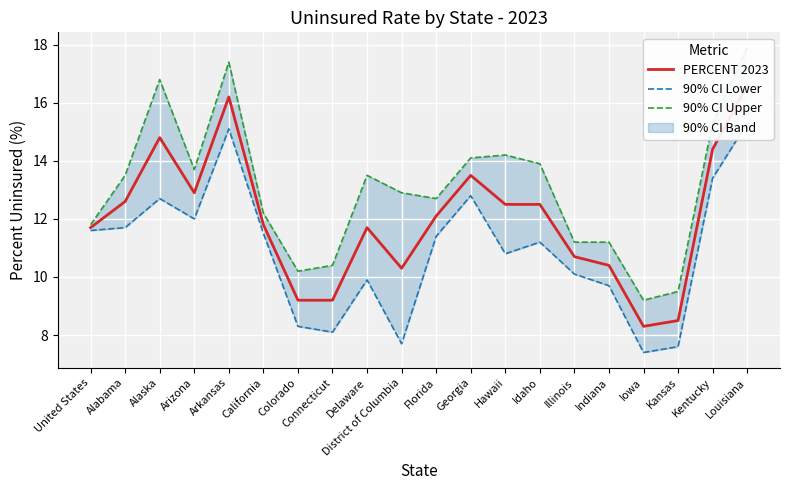

List the labels in order of value, largest first.

Louisiana, Arkansas, Alaska, Kentucky, Georgia, Arizona, Alabama, Hawaii, Idaho, Florida, California, United States, Delaware, Illinois, Indiana, District of Columbia, Colorado, Connecticut, Kansas, Iowa